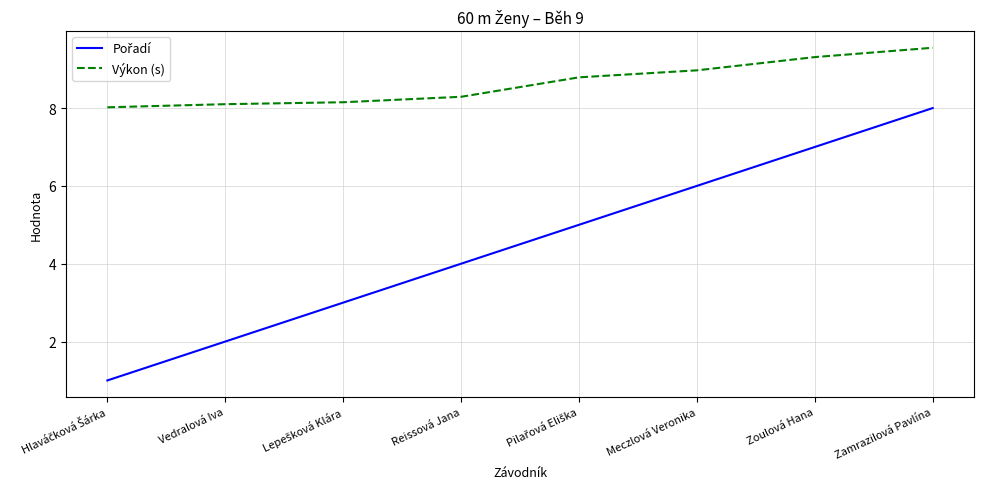

What is the difference between the maximum and minimum values in the Výkon (s) series?

1.5